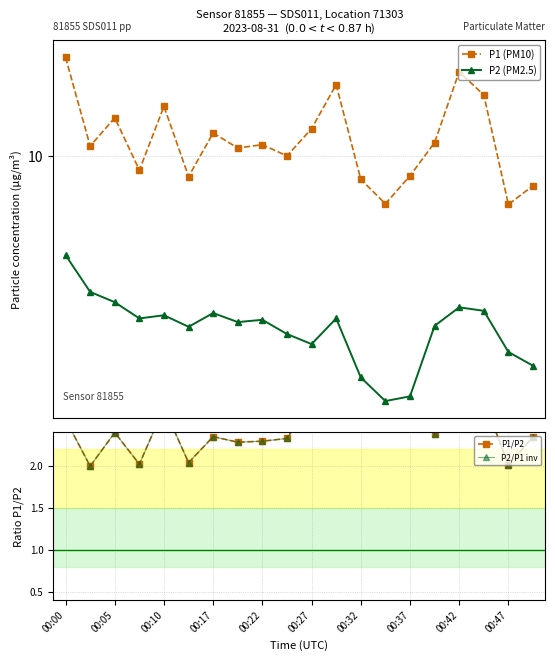

At how many categories does at least one series exceed 3?

20